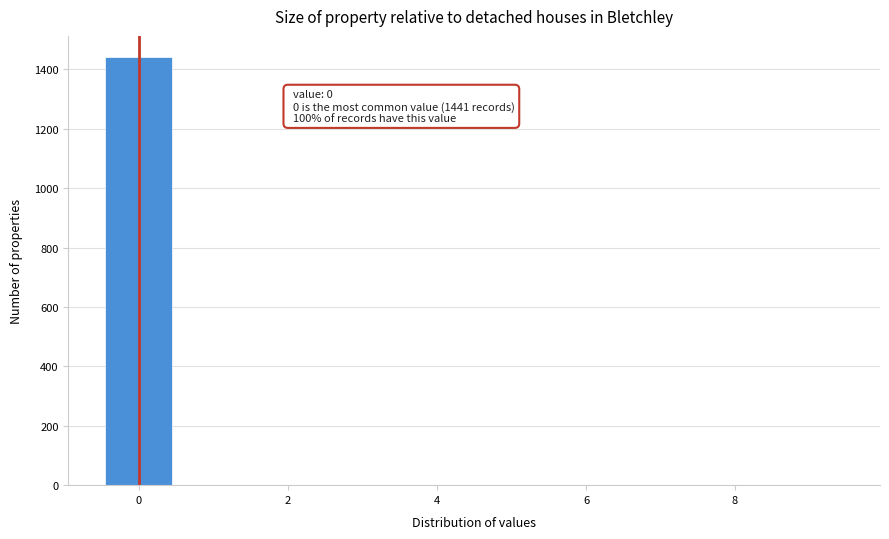

Over which range of the x-axis is the bar tallest?

-0.5 to 0.5